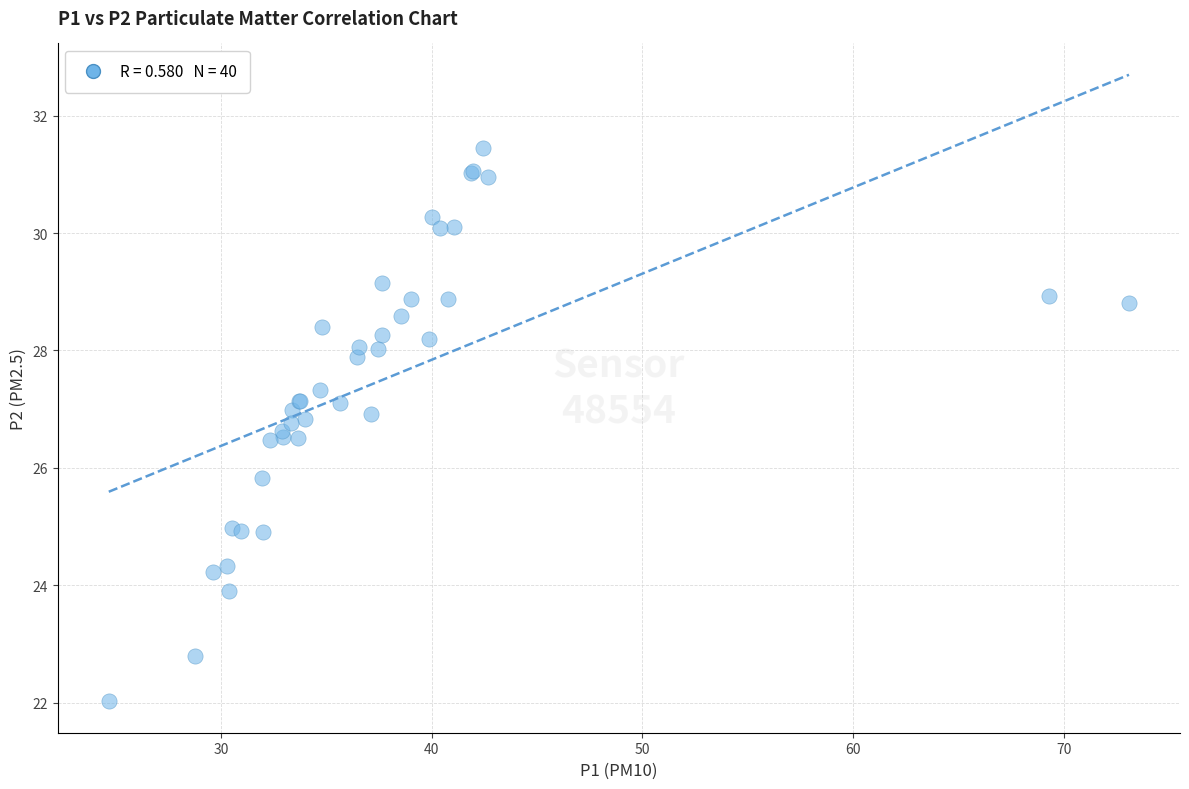

What Y value in the scatter plot is closest to 26?

25.8